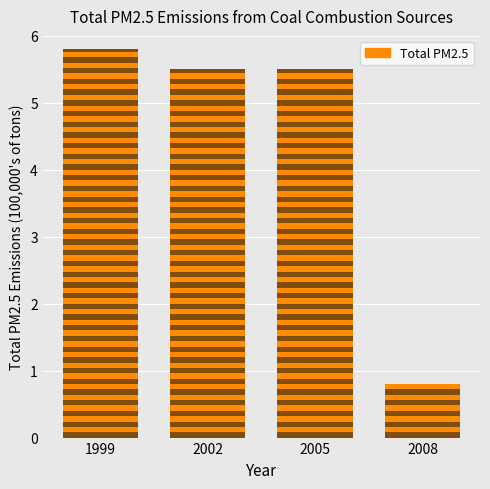

How many data points does each series have?

4